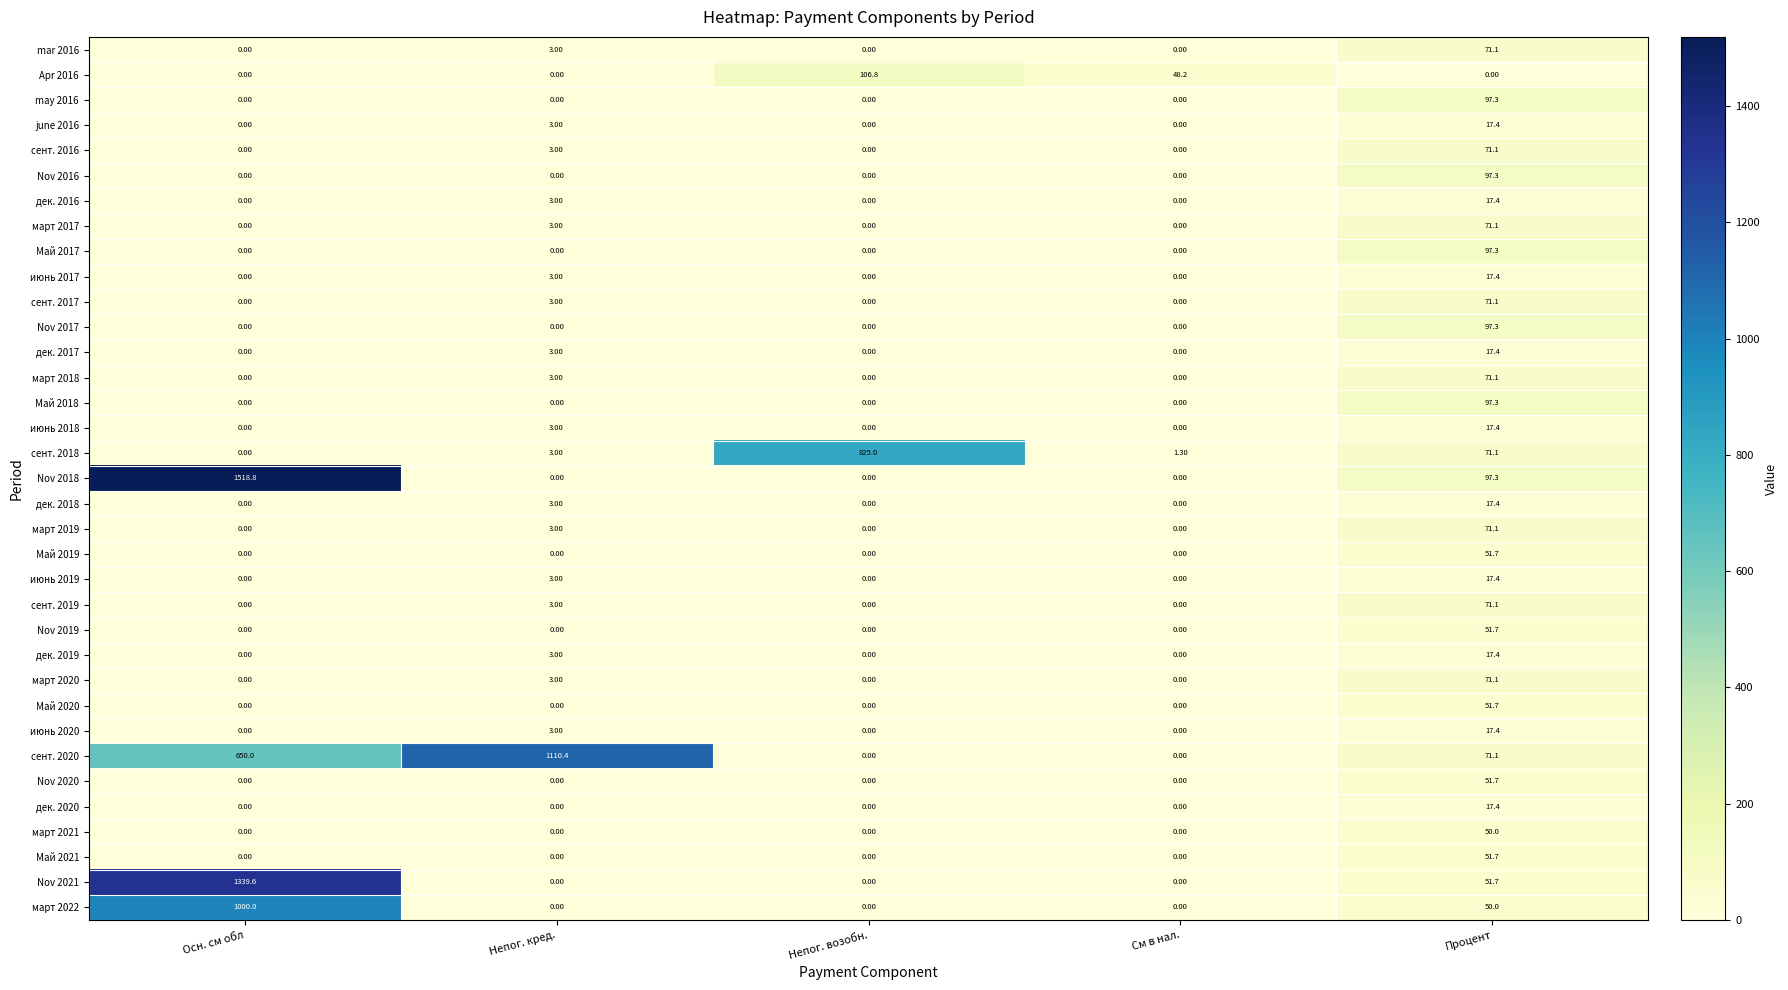

What is the difference between the second highest and second lowest values in the Nov 2021 series?

51.7